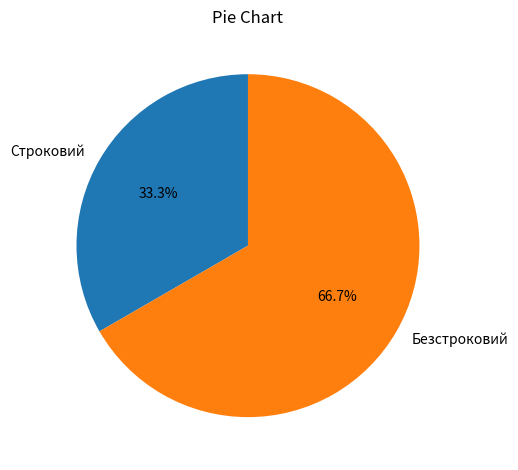

The Строковий slice represents 26% of the pie. True or false?

False